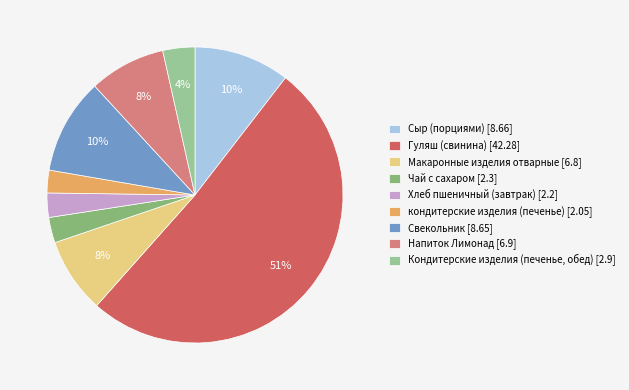

What is the ratio of the value at Гуляш (свинина) to the value at Макаронные изделия отварные?

6.2